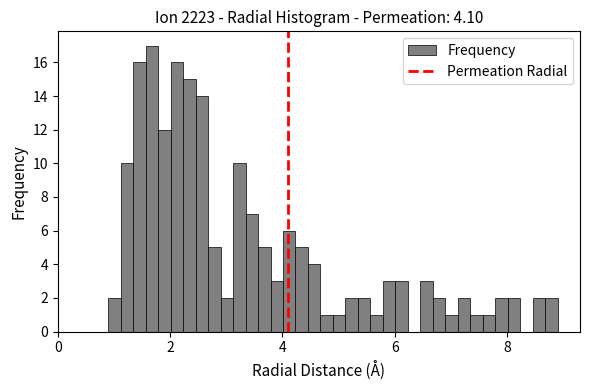

Around what value on the x-axis is the tallest bar? Give the approximate position of its centre, as read against the axis.

1.6